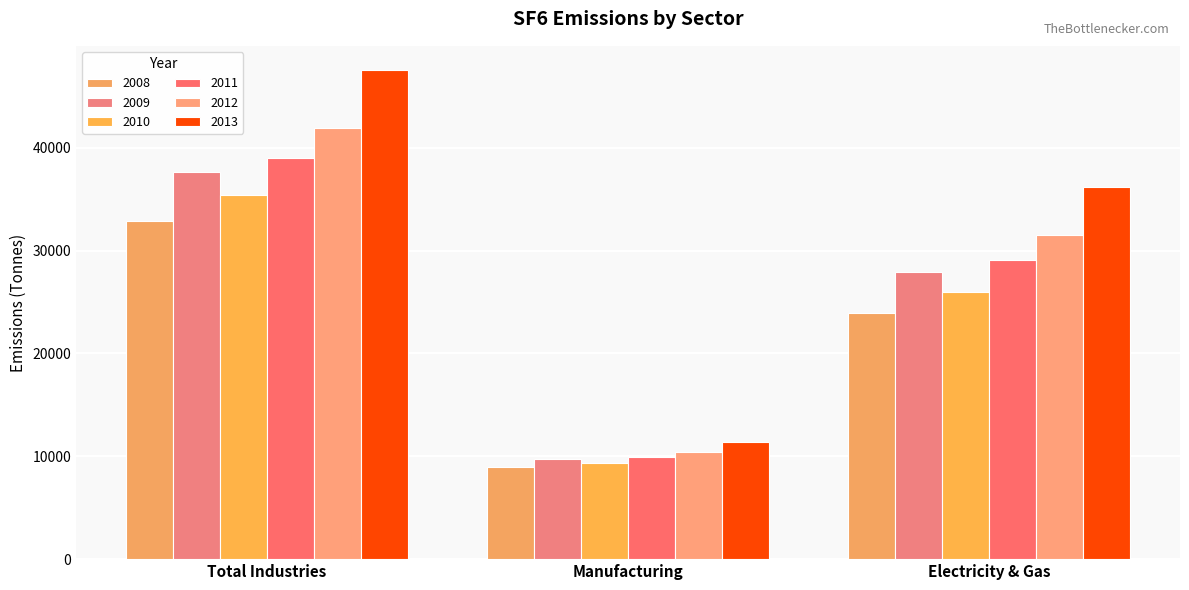

What is the minimum value shown in the chart?

8933.0